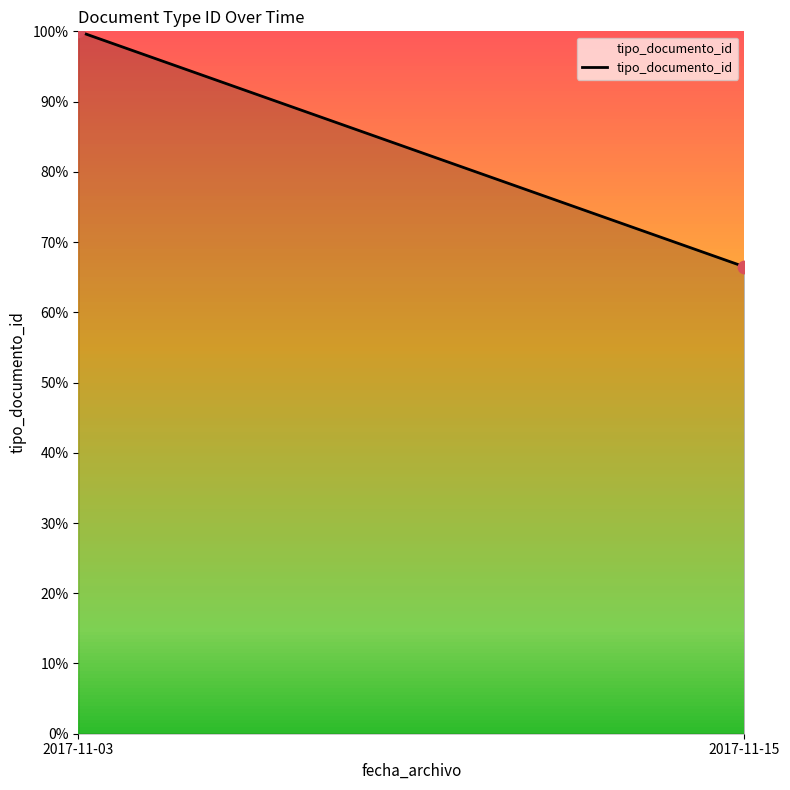

What is the average Y value?

83.2